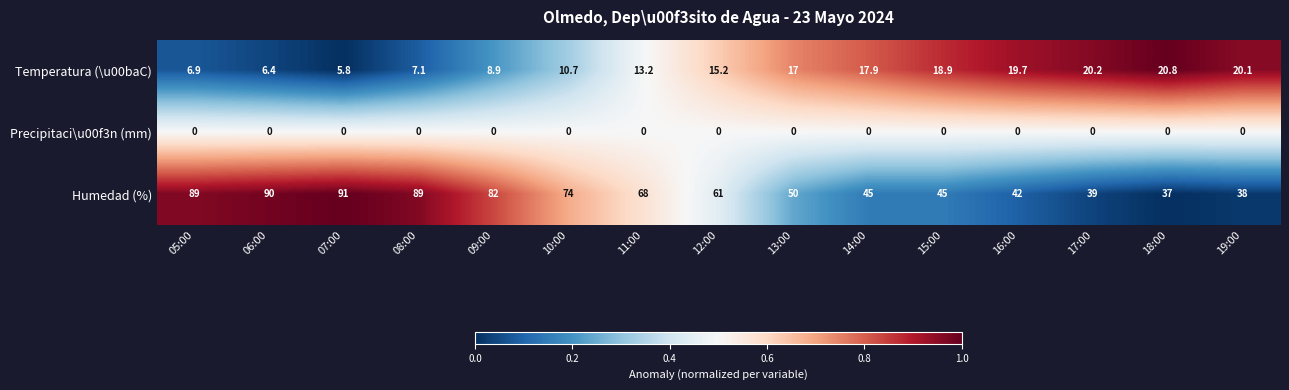

What is the average value of the Temperatura (\u00baC) series?

13.9